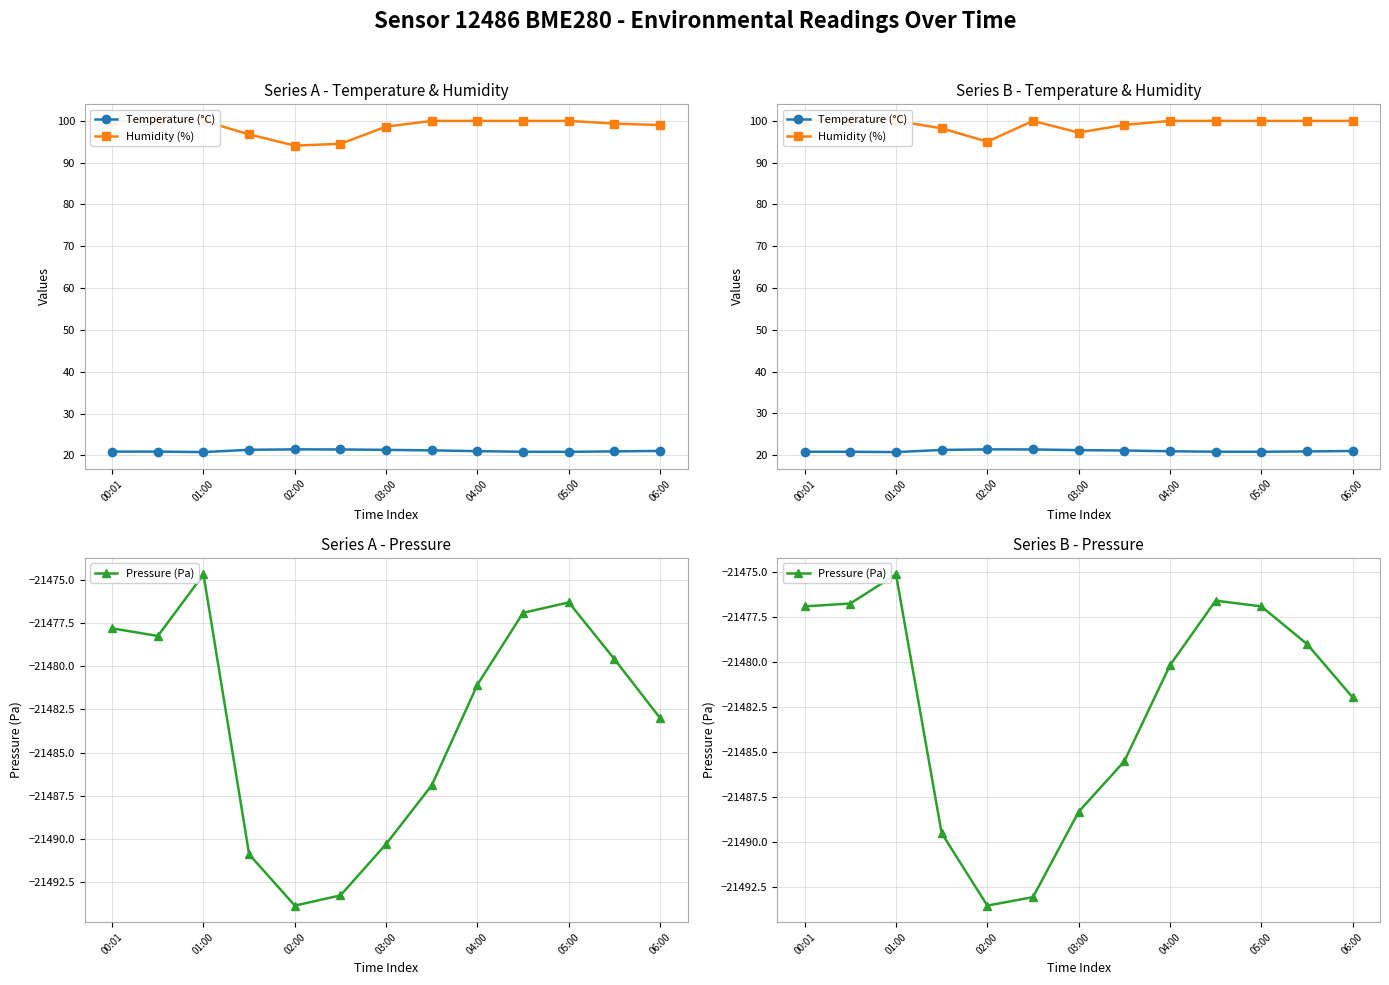

True or false: Humidity (%) and Temperature (°C) cross at least once.

False